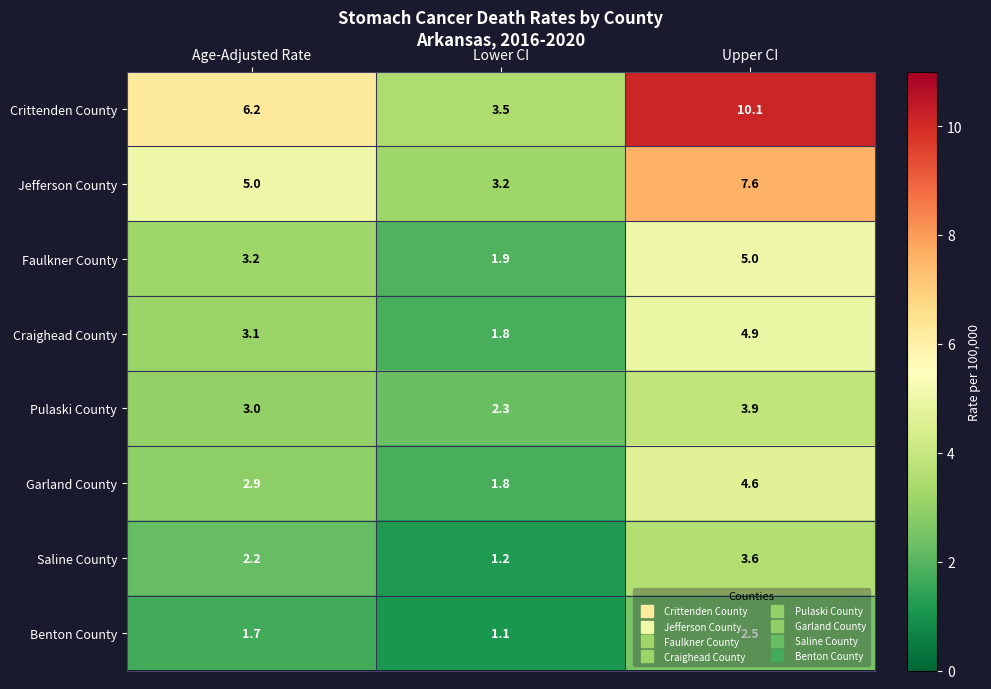

What is the maximum value for Saline County?

3.6